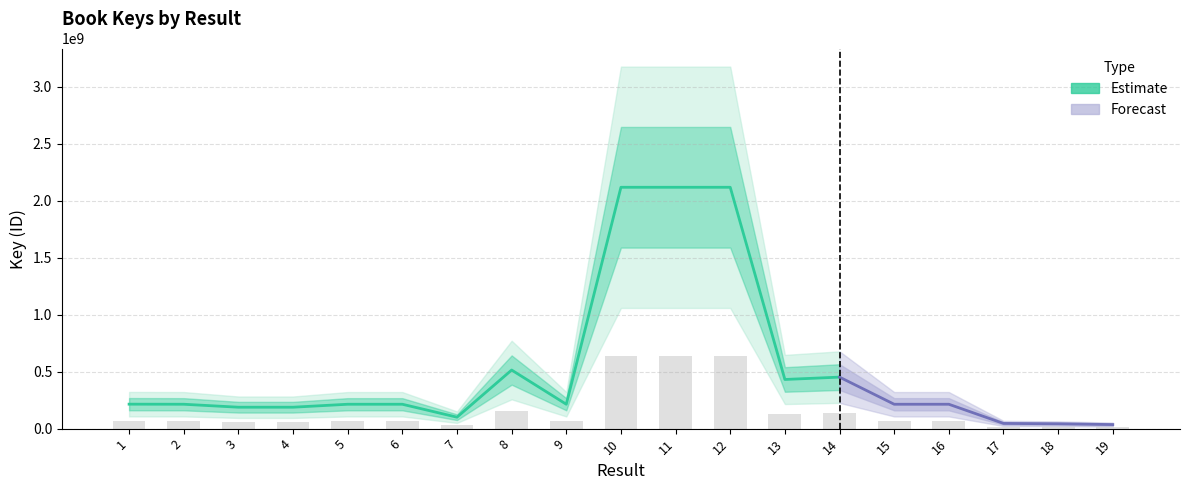

Rank the categories by value from lowest to highest.

19, 18, 17, 7, 4, 3, 15, 16, 9, 6, 5, 2, 1, 13, 14, 8, 11, 12, 10